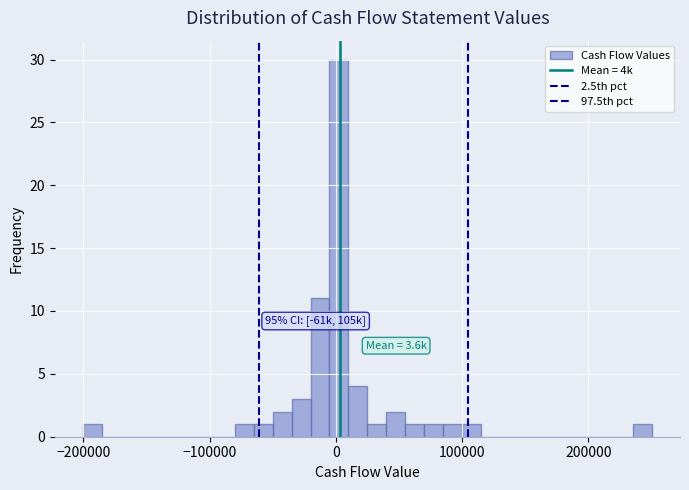

Read against the x-axis, roughly where is the centre of the tallest bar?

0